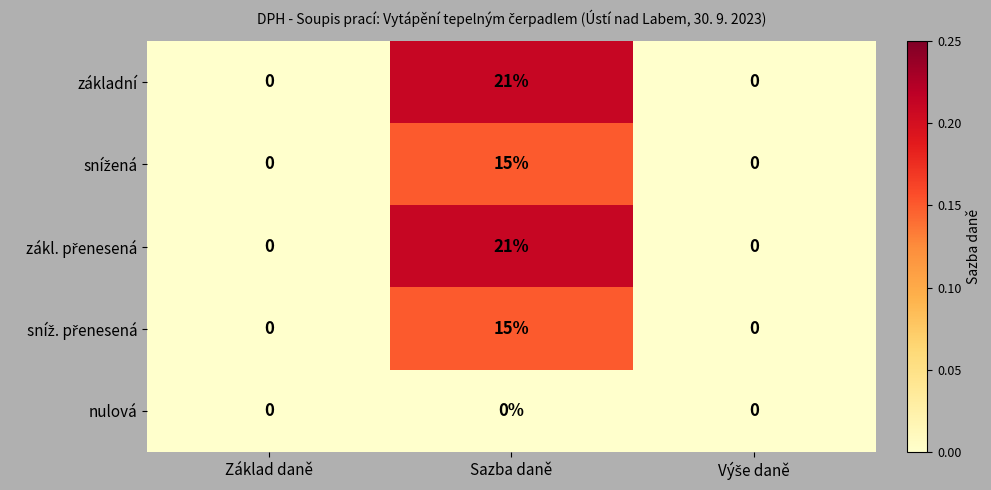

The value of nulová at Sazba daně is 0. True or false?

True